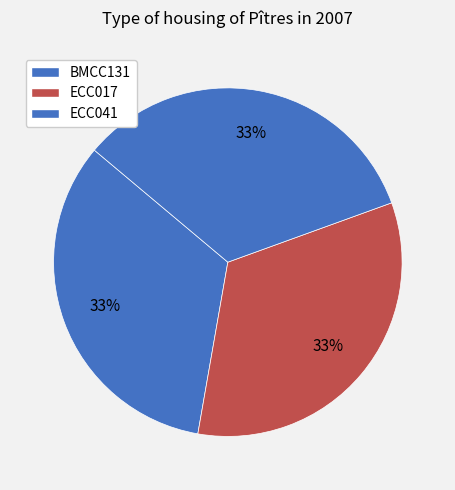

How many slices are in this pie chart?

3